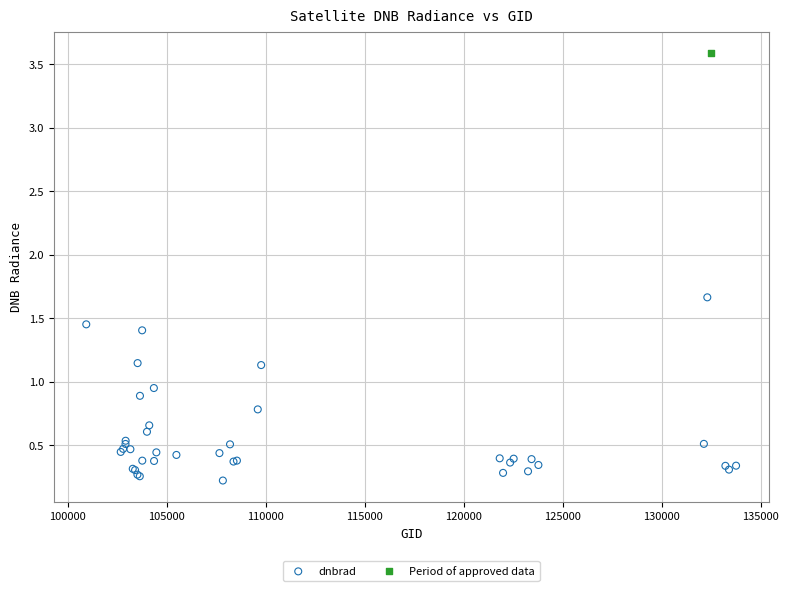

What are all the series names shown in the legend?

dnbrad, Period of approved data